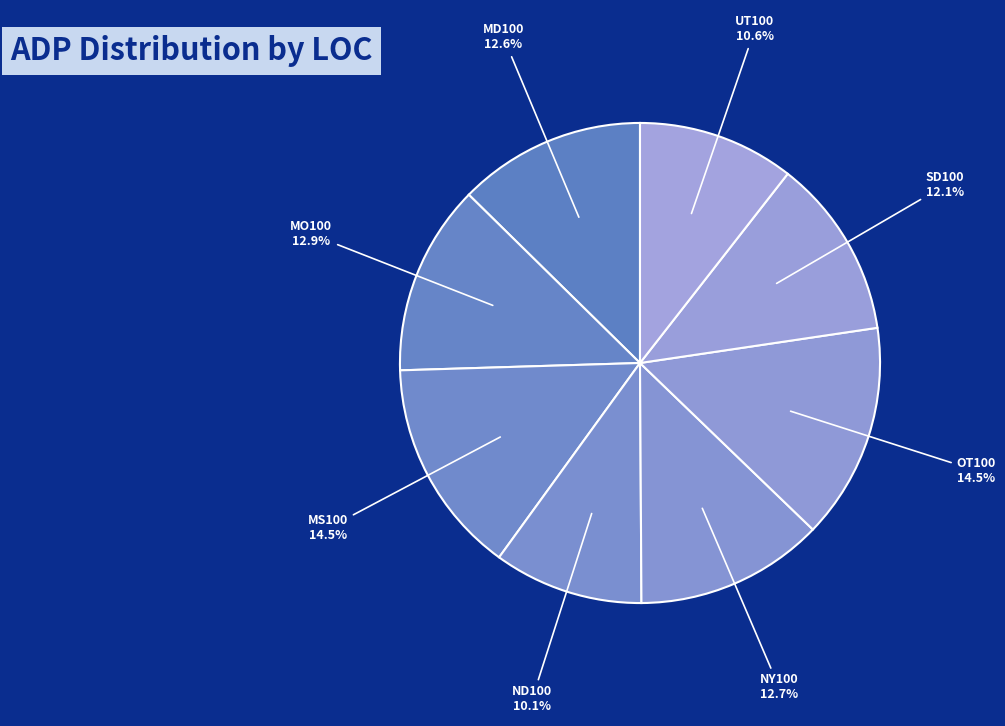

Is it true that OT100 is 26% of the pie?

False